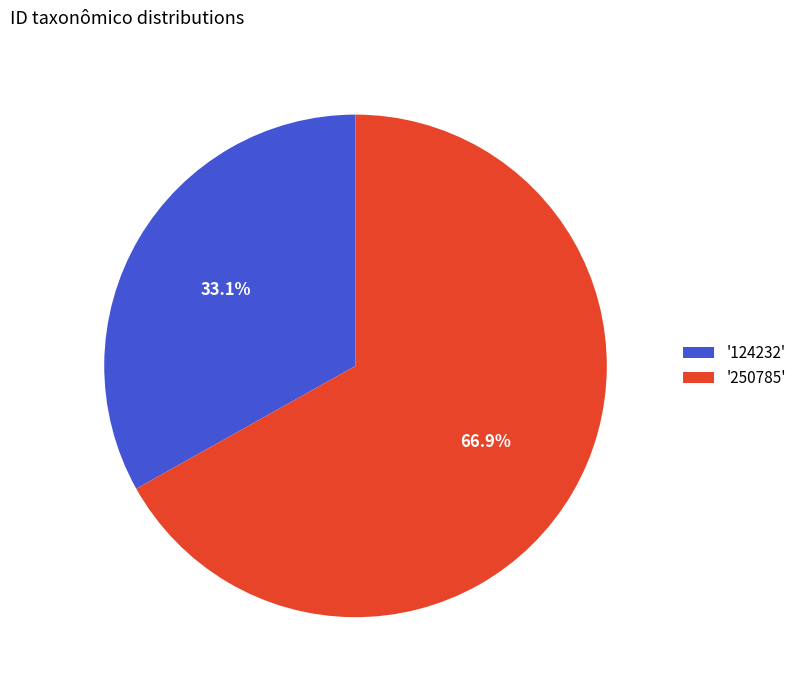

What percentage do '124232' and '250785' together represent?

100.0%